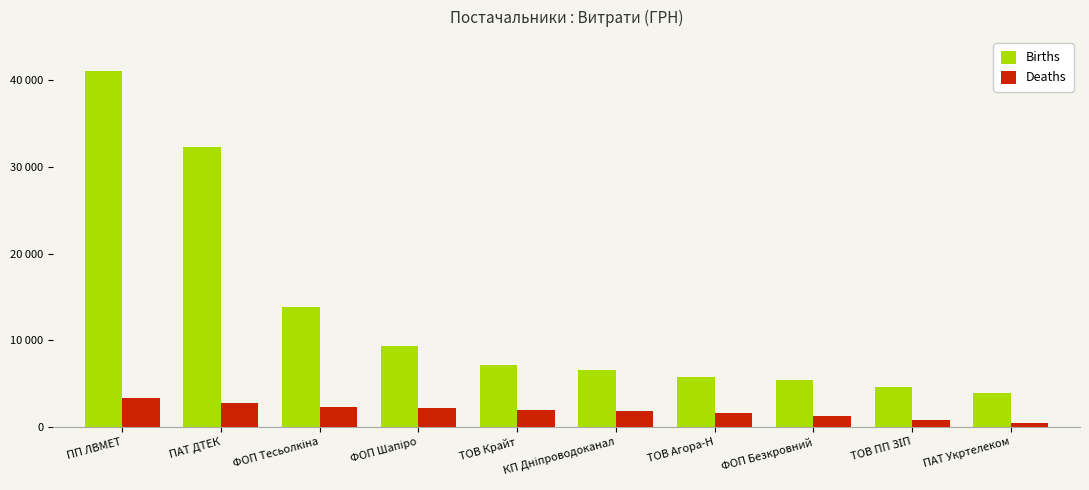

Does the chart contain stacked bars?

No